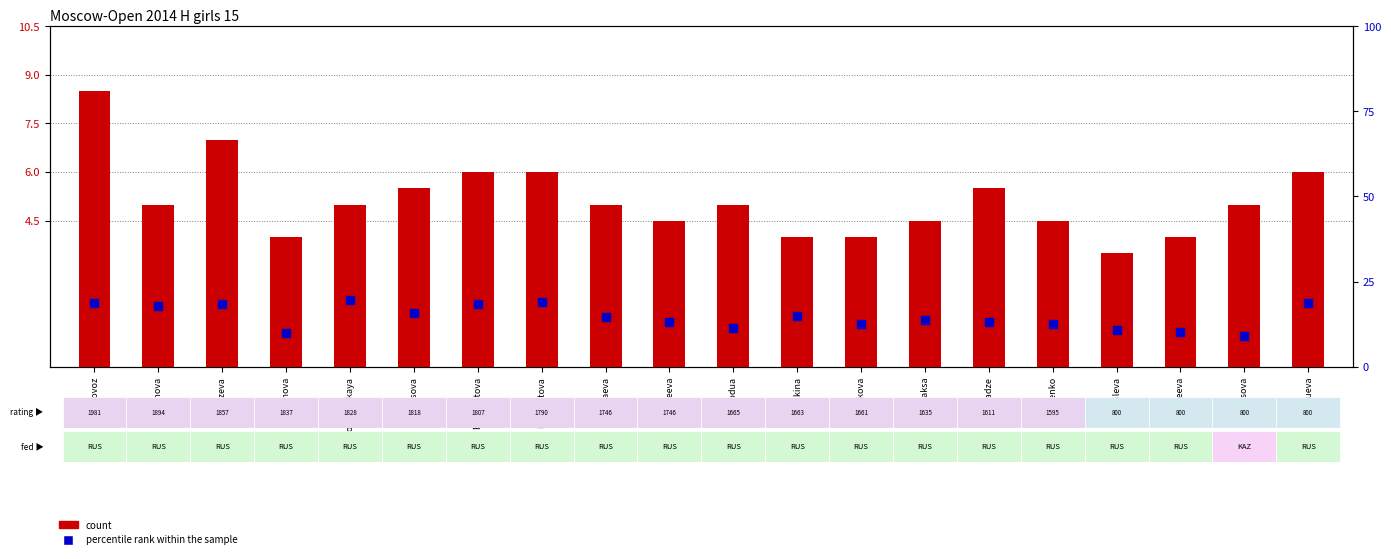

Which series reaches the maximum Y coordinate?

percentile rank within the sample